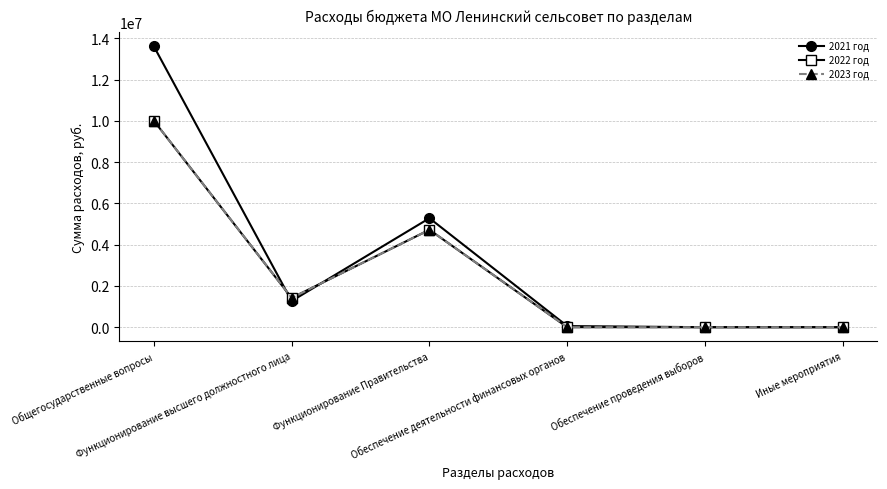

What position from the left is Функционирование высшего должностного лица?

2